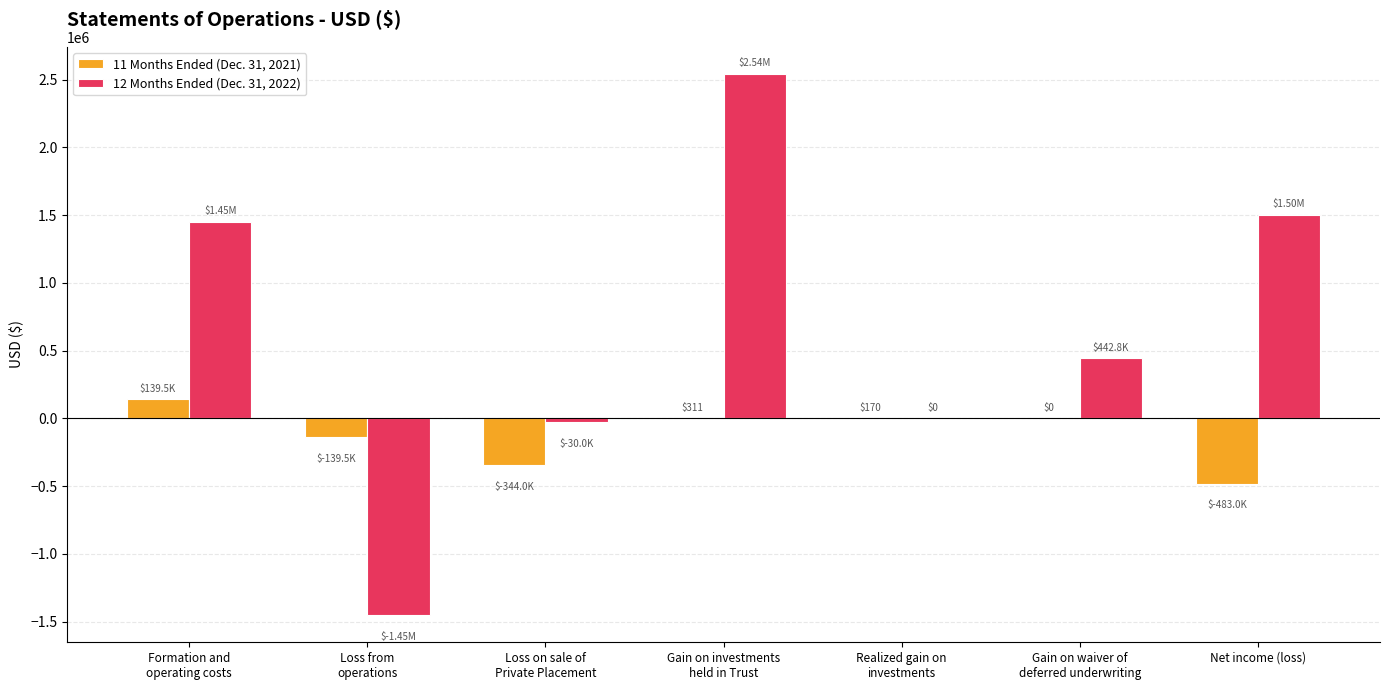

Which series has the largest total across all categories?

12 Months Ended (Dec. 31, 2022)